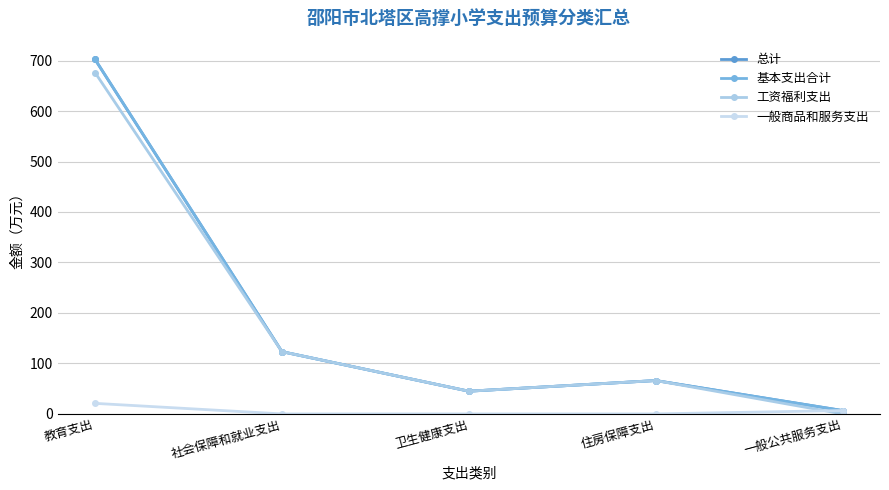

Does the chart have visible grid lines?

Yes